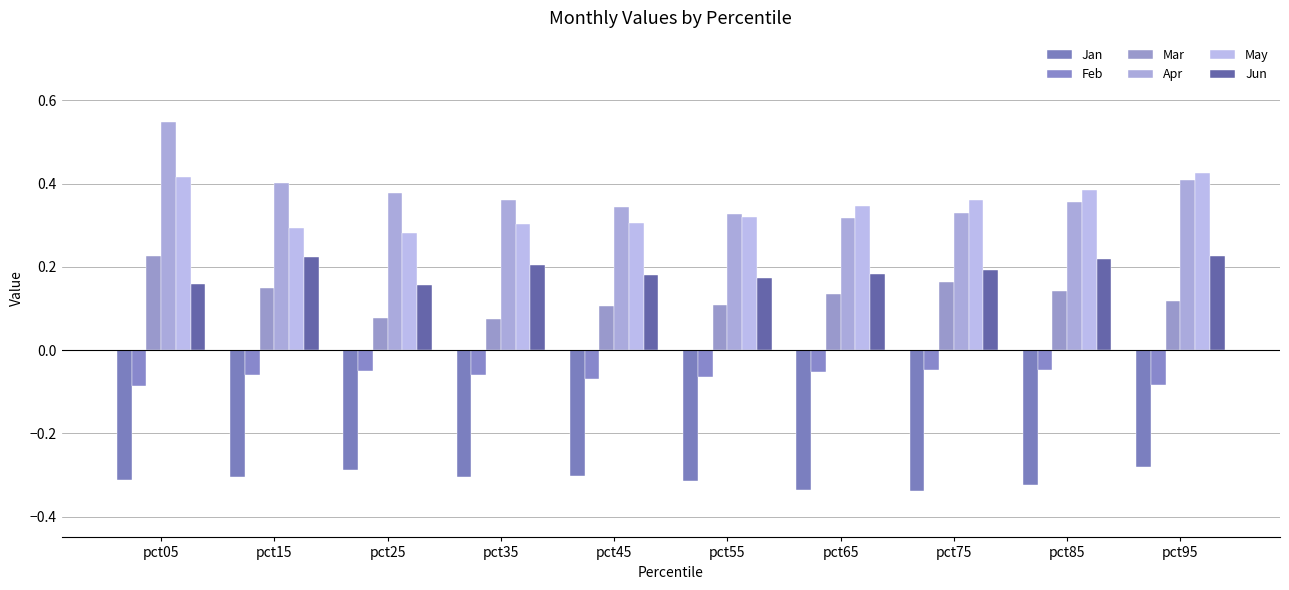

Which series has the widest spread of values?

Apr